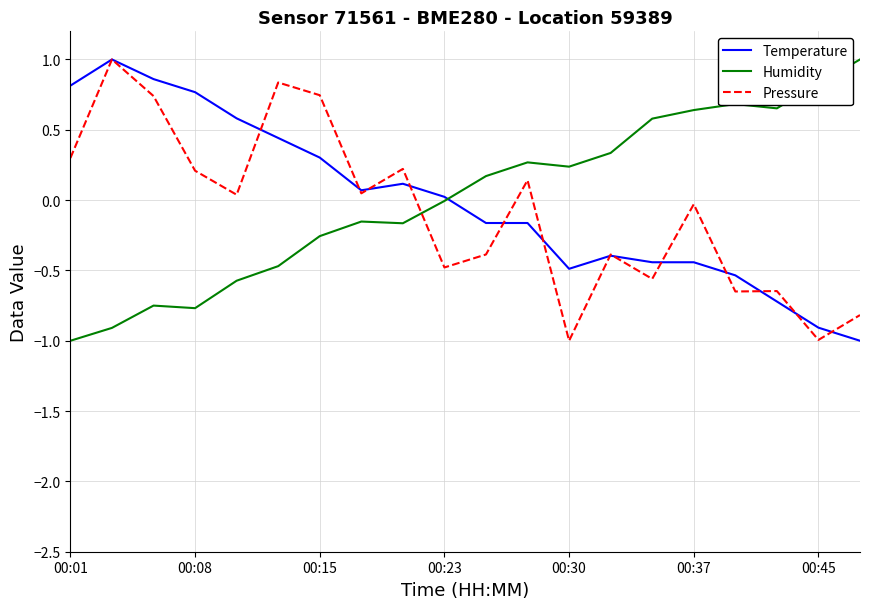

True or false: Humidity and Pressure intersect in this chart.

True